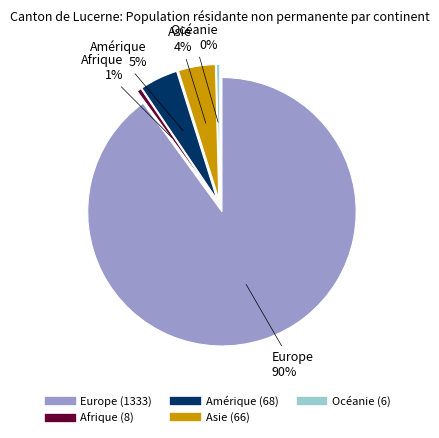

Rank the categories by value from lowest to highest.

Océanie, Afrique, Asie, Amérique, Europe